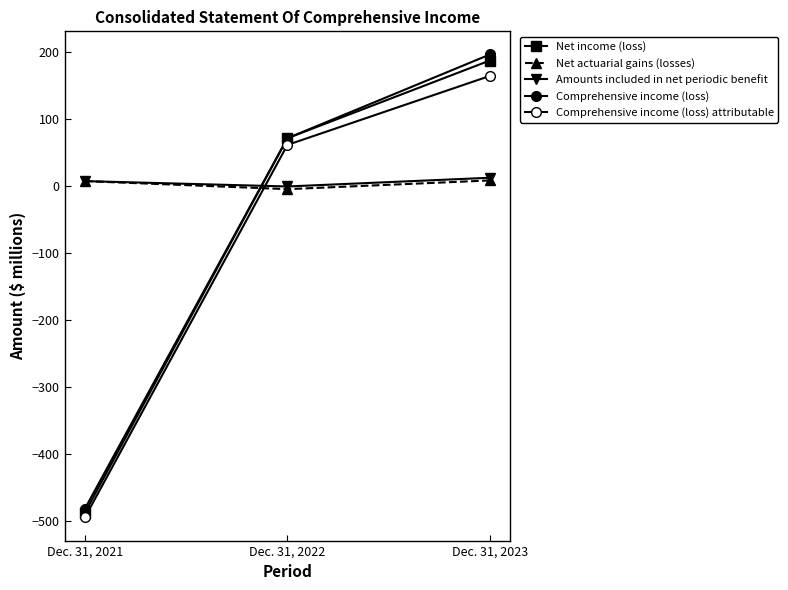

Reading left to right, transcribe all the data shown in this chart.

Net income (loss): -487	72	188
Net actuarial gains (losses): 8	-4	9
Amounts included in net periodic benefit: 8	0	13
Comprehensive income (loss): -481	72	197
Comprehensive income (loss) attributable: -494	62	165